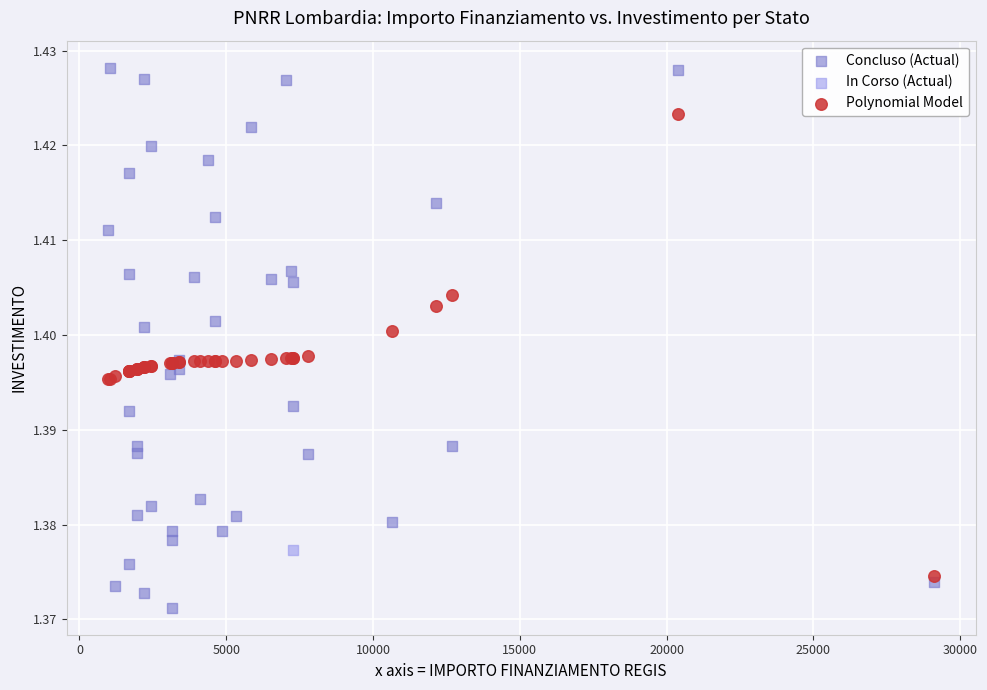

What are all the series names shown in the legend?

Concluso (Actual), In Corso (Actual), Polynomial Model